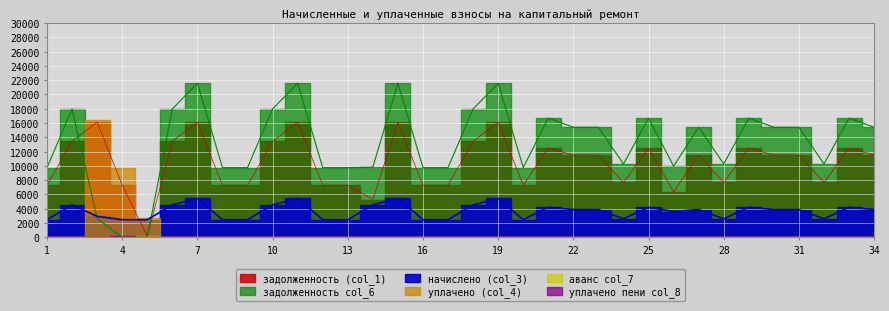

At which category does задолженность (col_1) reach its first local valley?

5